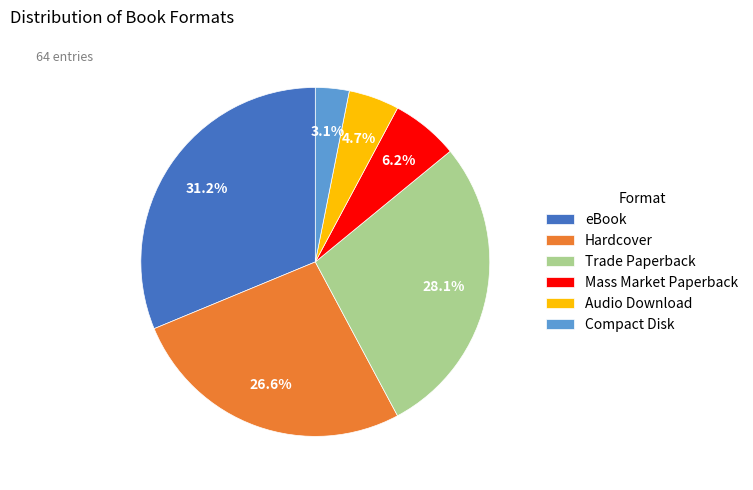

Which category has the smallest portion of the pie?

Compact Disk